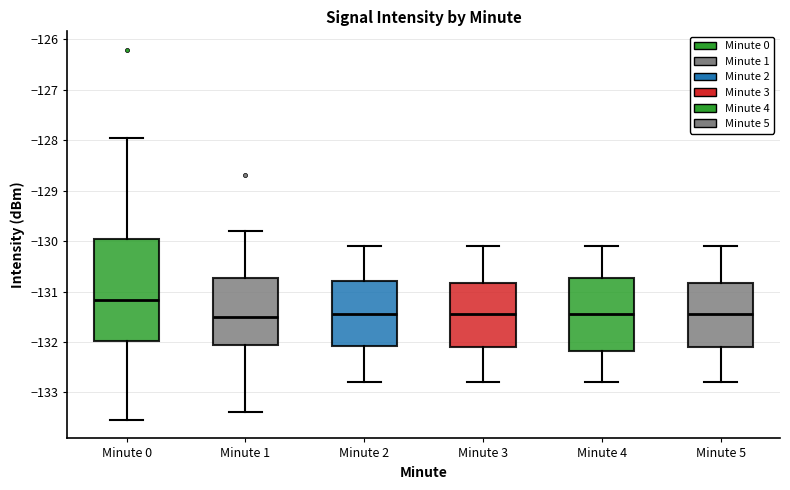

Reading left to right, transcribe this box plot: for each box, give where its median line is, the range the box spans, and where its two whiskers end, as read against the y-axis. The values are not printed on the chart, so give them approximately, as read against the axis.

Minute 0: median -131.2, box -132.0 to -130.0, whiskers -133.5 to -128.0
Minute 1: median -131.5, box -132.1 to -130.7, whiskers -133.4 to -129.8
Minute 2: median -131.4, box -132.1 to -130.8, whiskers -132.8 to -130.1
Minute 3: median -131.4, box -132.1 to -130.8, whiskers -132.8 to -130.1
Minute 4: median -131.4, box -132.2 to -130.7, whiskers -132.8 to -130.1
Minute 5: median -131.4, box -132.1 to -130.8, whiskers -132.8 to -130.1